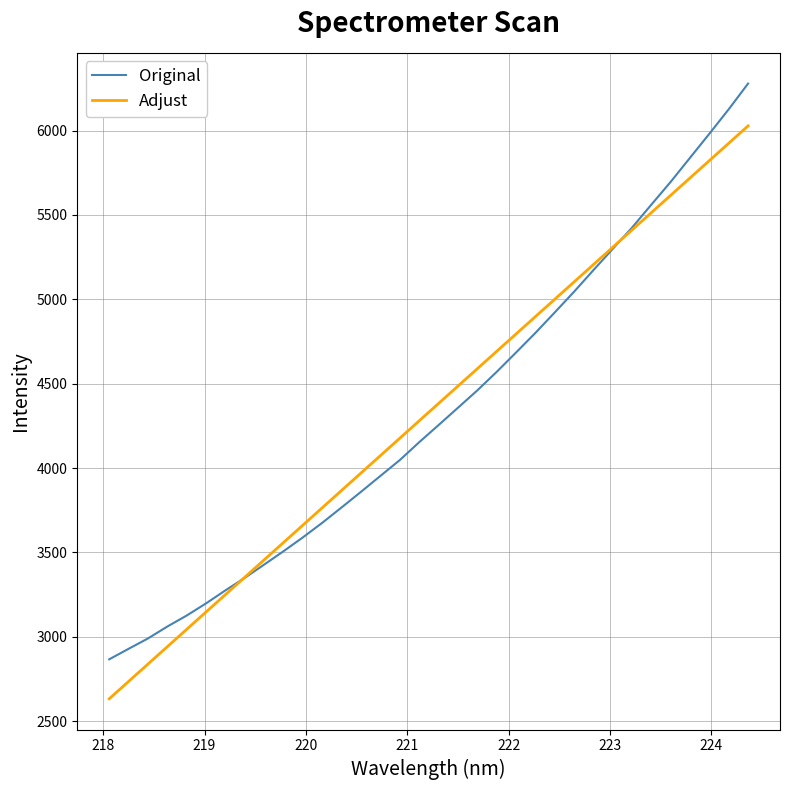

What is the smallest value displayed?

2632.3